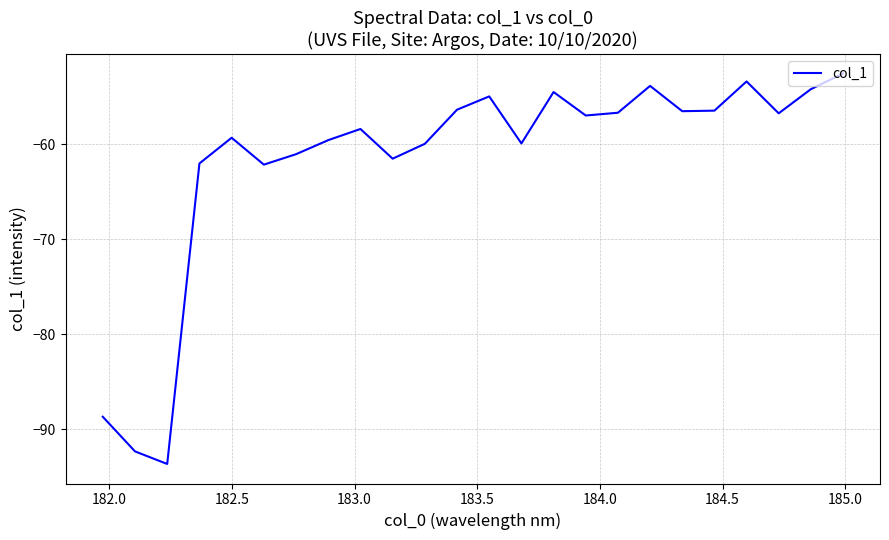

What is the minimum value shown in the chart?

-93.6